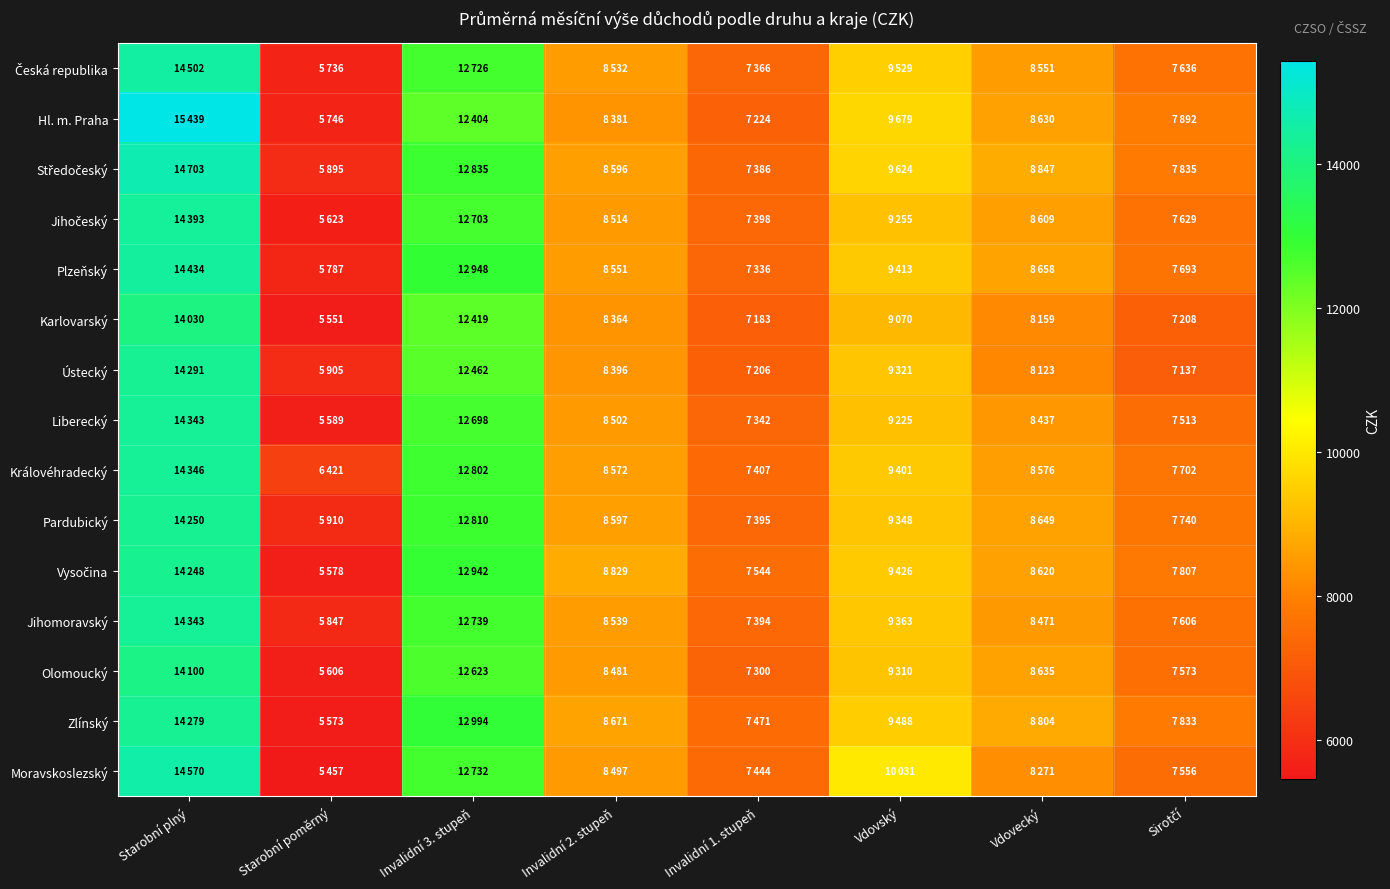

What is the total value across all series at Sirotčí?

114360